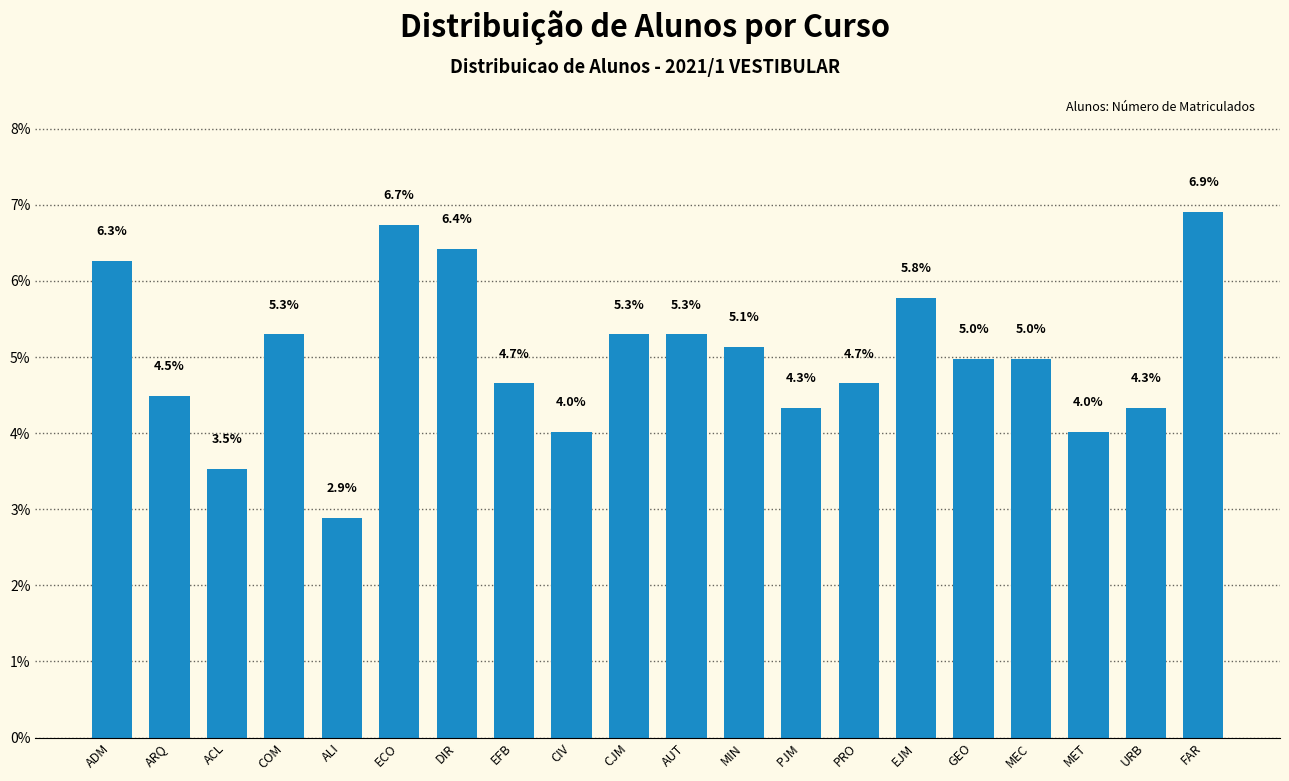

True or false: the data shows 3.2 at FAR.

False